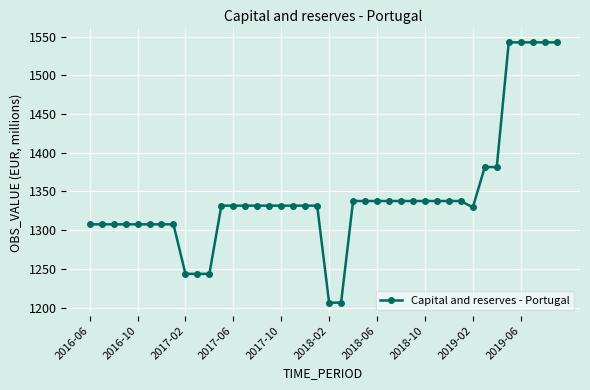

What is the value of the 15th point from the left?

1331.7